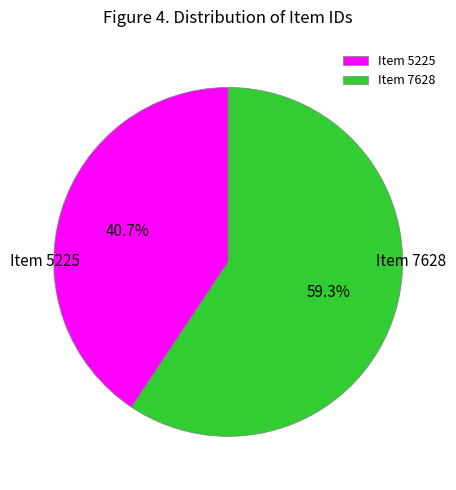

Between Item 5225 and Item 7628, which is larger?

Item 7628